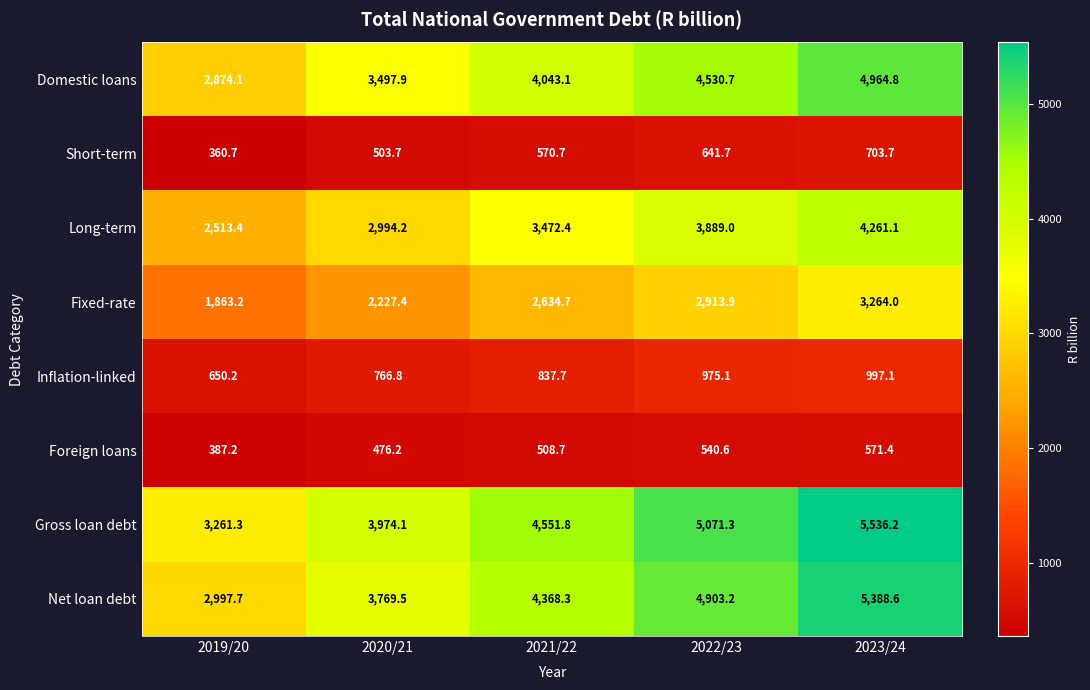

List the series in order of their peak value, highest first.

Gross loan debt, Net loan debt, Domestic loans, Long-term, Fixed-rate, Inflation-linked, Short-term, Foreign loans